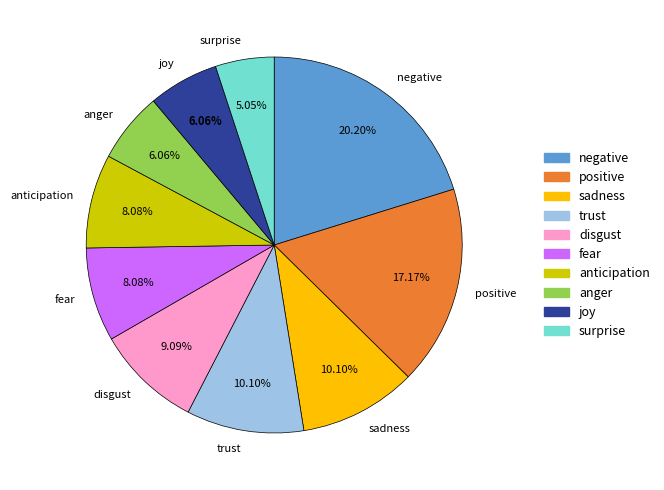

Is the sum of anger and fear greater than half?

No